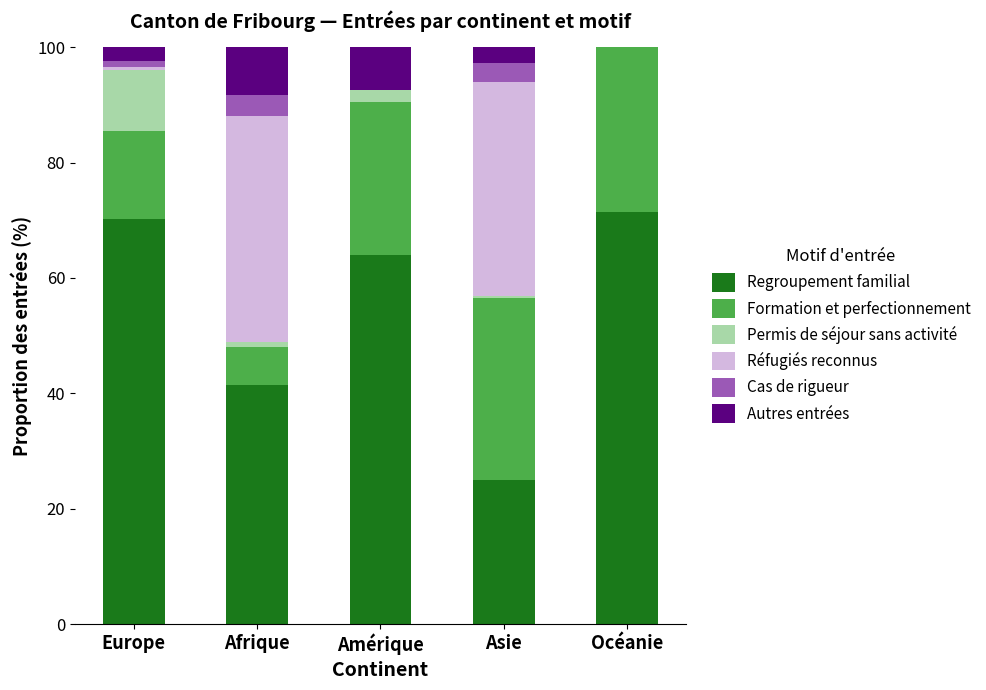

What is the total value across all series at Amérique?

100.0